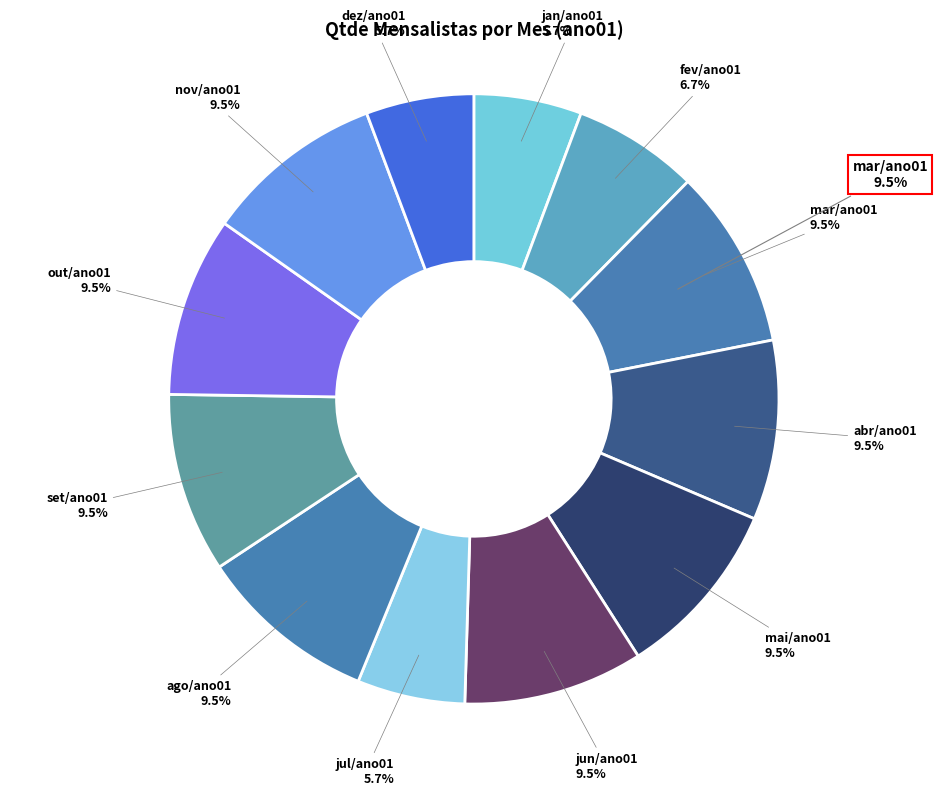

Is the sum of jun/ano01 and set/ano01 greater than half?

No